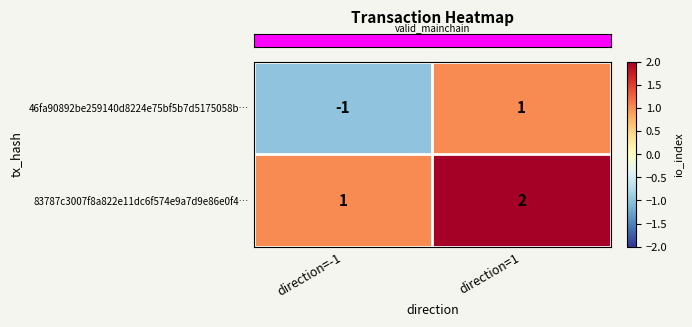

At direction=-1, list the series in order from smallest to largest.

46fa90892be259140d8224e75bf5b7d5175058b…, 83787c3007f8a822e11dc6f574e9a7d9e86e0f4…